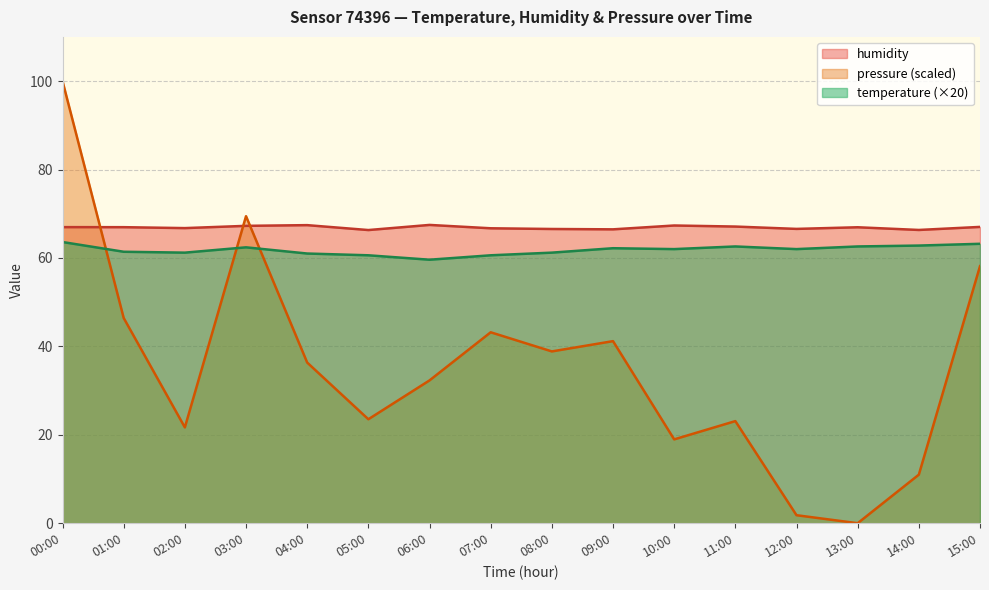

List the labels in order of humidity value, largest first.

06:00, 04:00, 10:00, 03:00, 11:00, 15:00, 00:00, 01:00, 13:00, 02:00, 07:00, 12:00, 08:00, 09:00, 14:00, 05:00